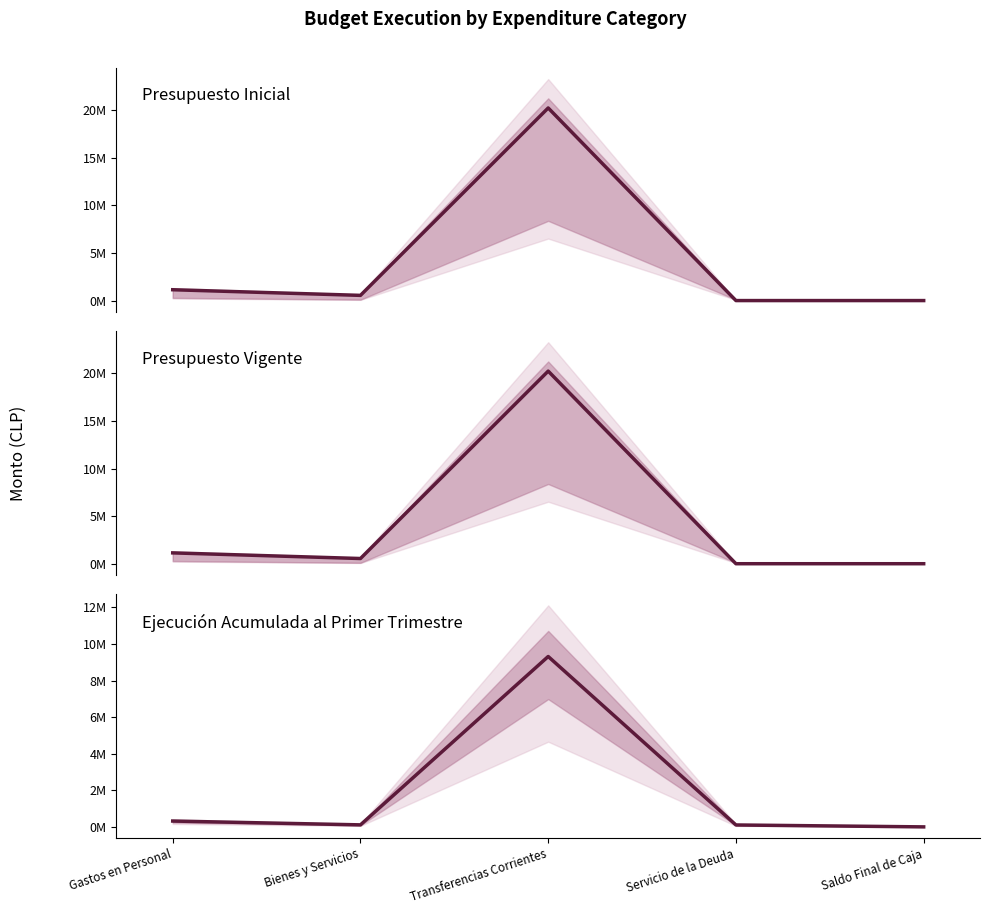

True or false: Presupuesto Inicial and Presupuesto Vigente intersect in this chart.

False